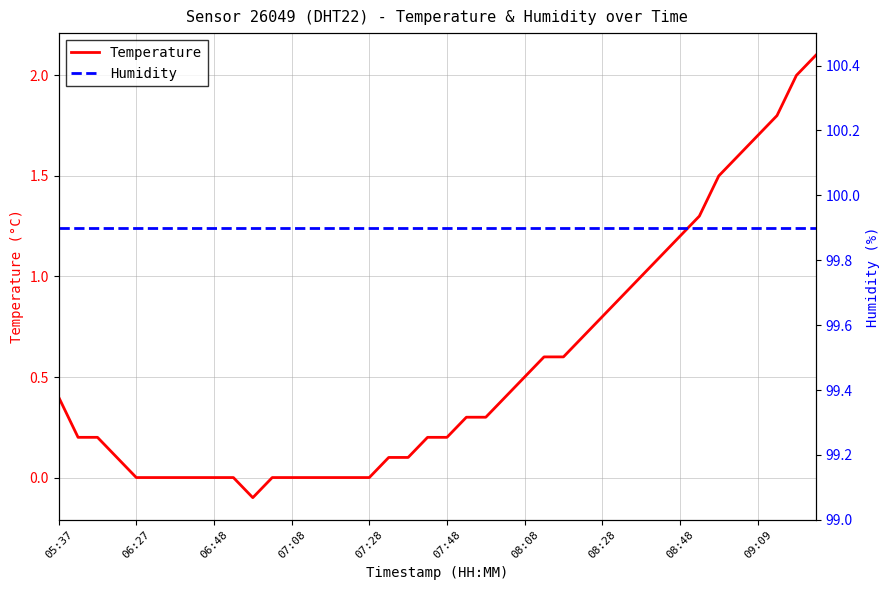

The Temperature series shows 0.6 at 30. True or false?

False